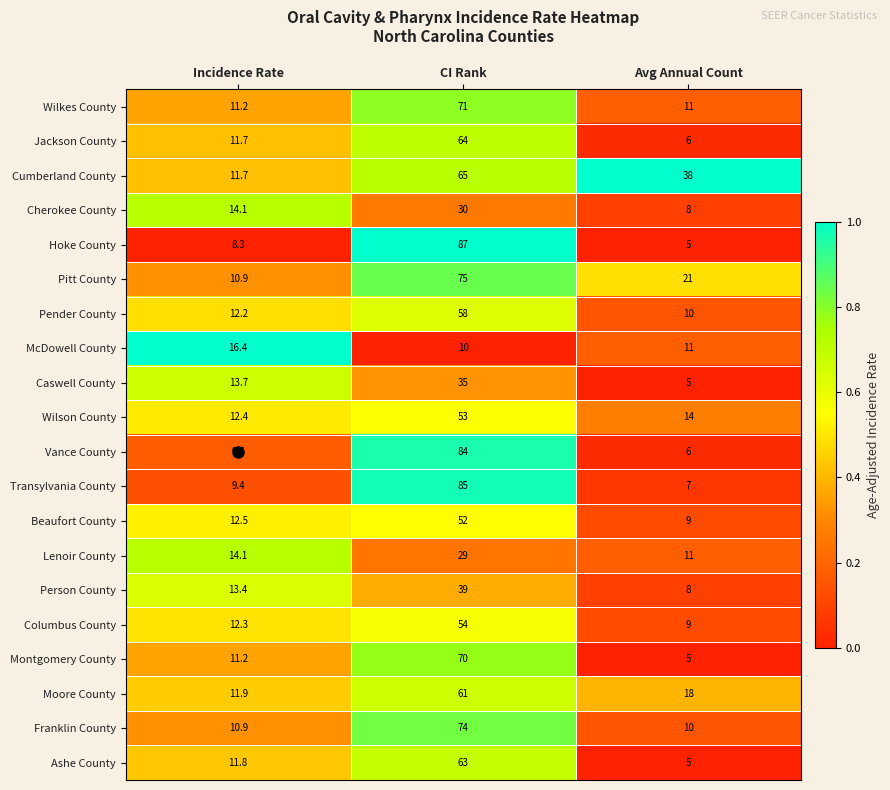

What is the greatest value displayed?

87.0